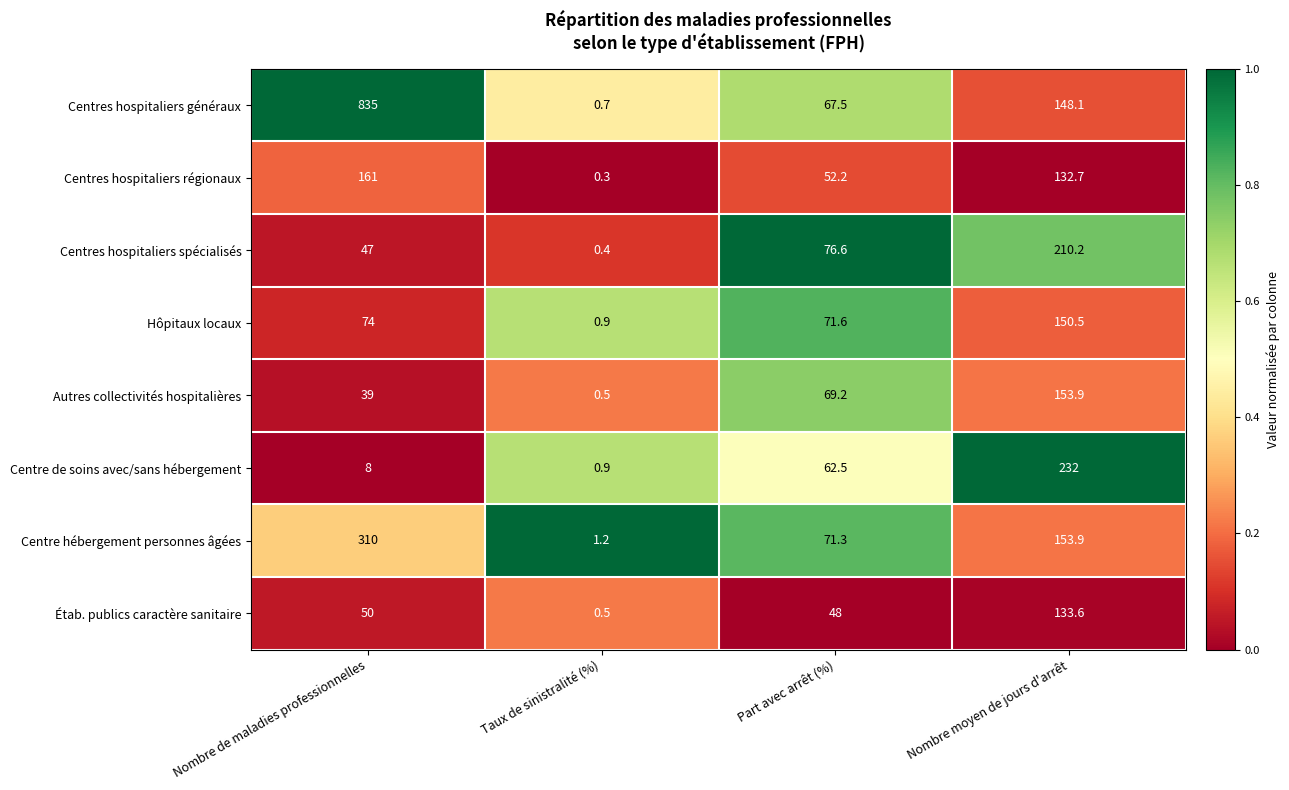

The value of Hôpitaux locaux at Nombre moyen de jours d'arrêt is 150.5. True or false?

True